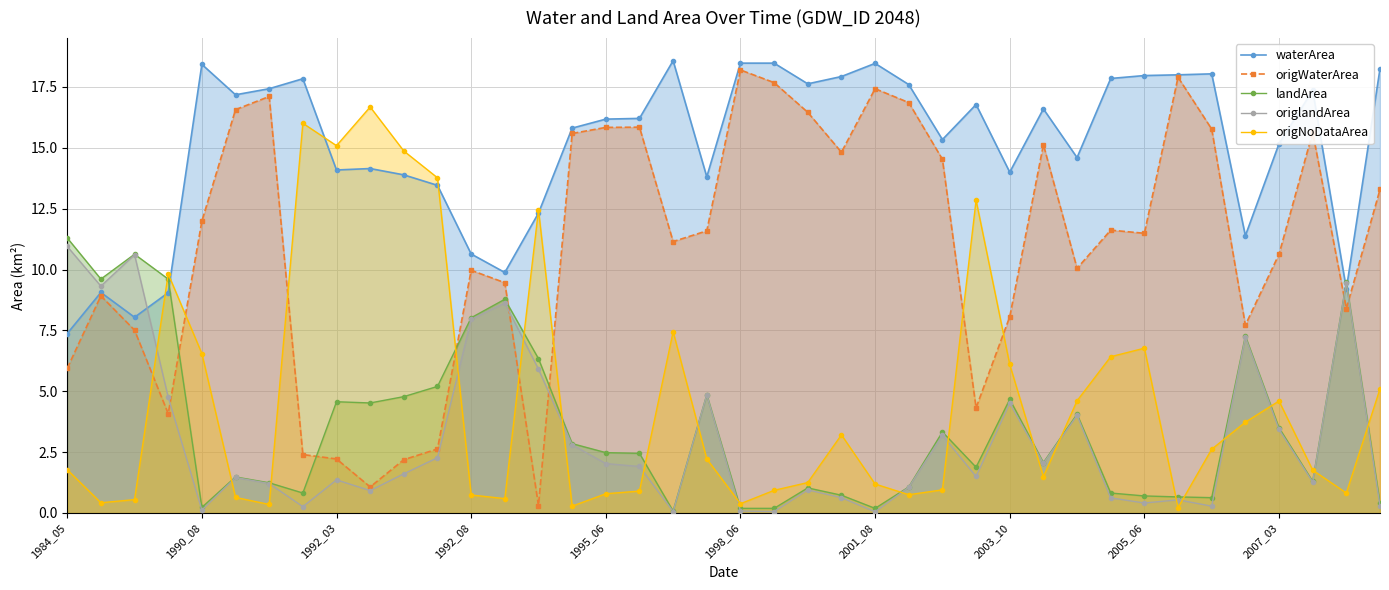

True or false: origlandArea has more than 0 points higher than both neighbors.

True